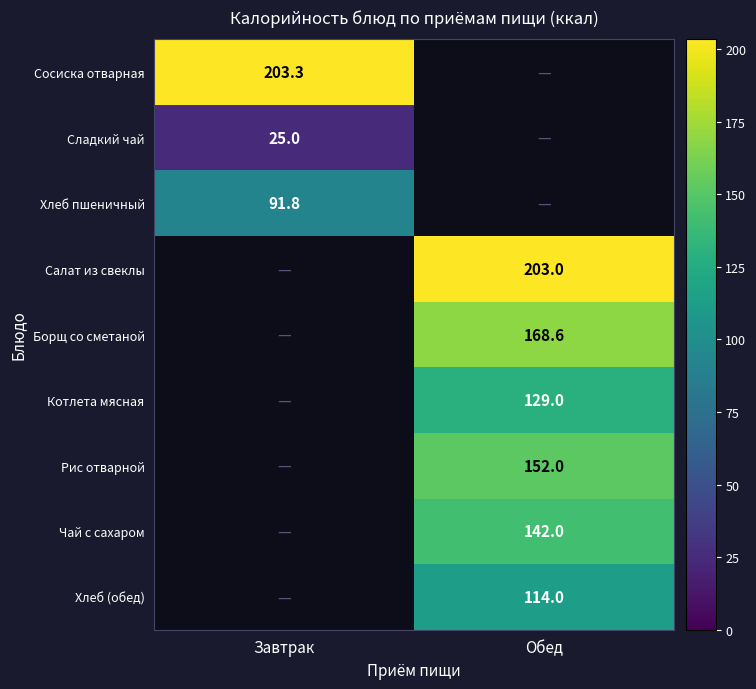

True or false: Хлеб пшеничный has a value of 22.3 at Завтрак.

False